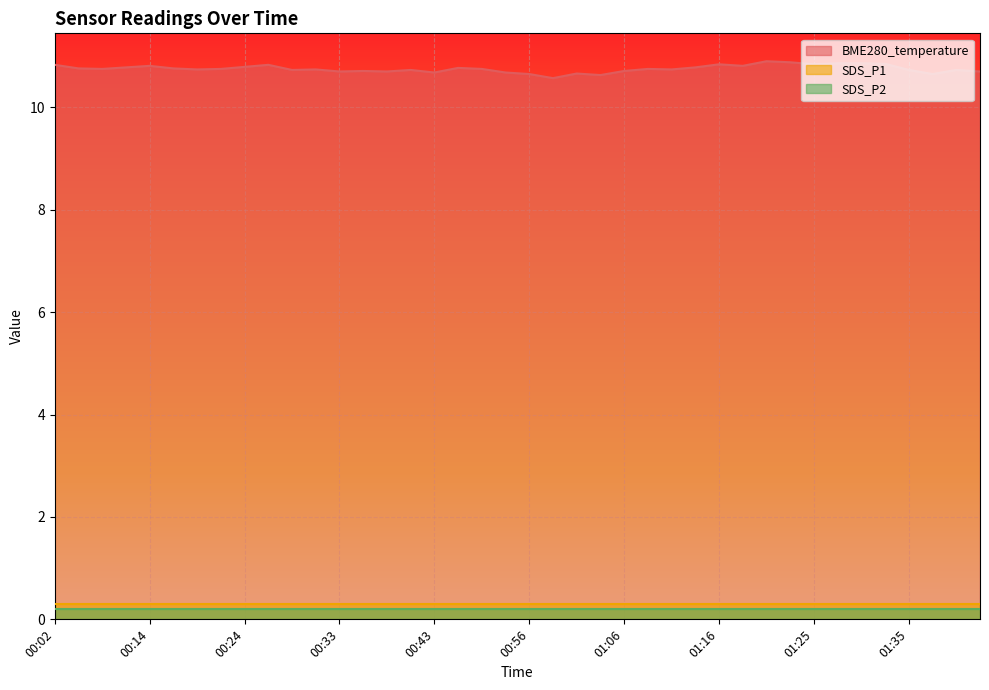

Which series has the largest range (max minus min)?

BME280_temperature